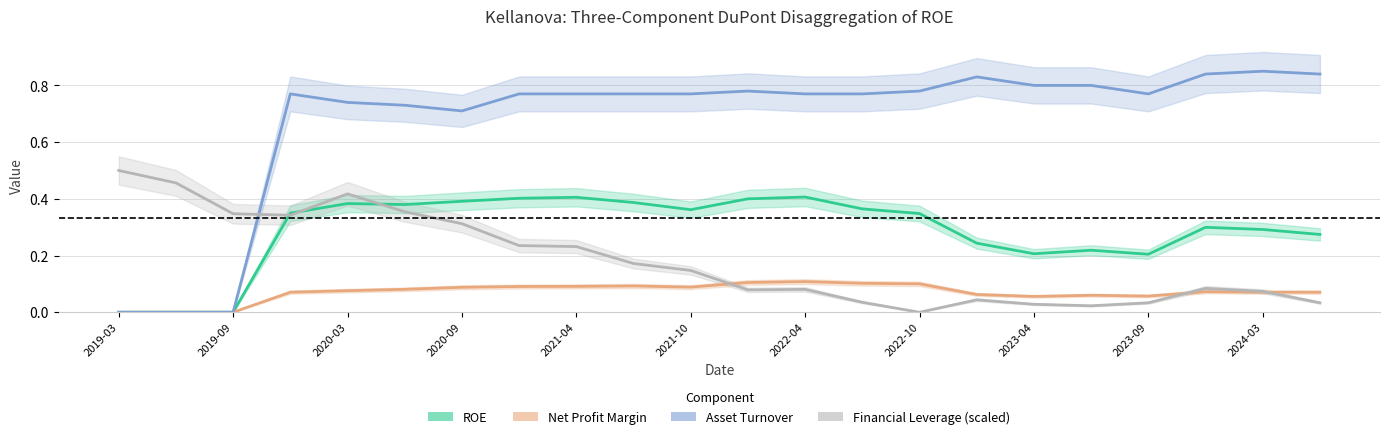

List the labels in order of ROE value, largest first.

2022-04-02, 2021-04-03, 2020-12-31, 2021-12-31, 2020-09-26, 2021-07-03, 2020-03-28, 2020-06-27, 2022-07-02, 2021-10-02, 2019-12-28, 2022-10-01, 2023-12-30, 2024-03-30, 2024-06-29, 2022-12-31, 2023-07-01, 2023-04-01, 2023-09-30, 2019-03-30, 2019-06-29, 2019-09-28